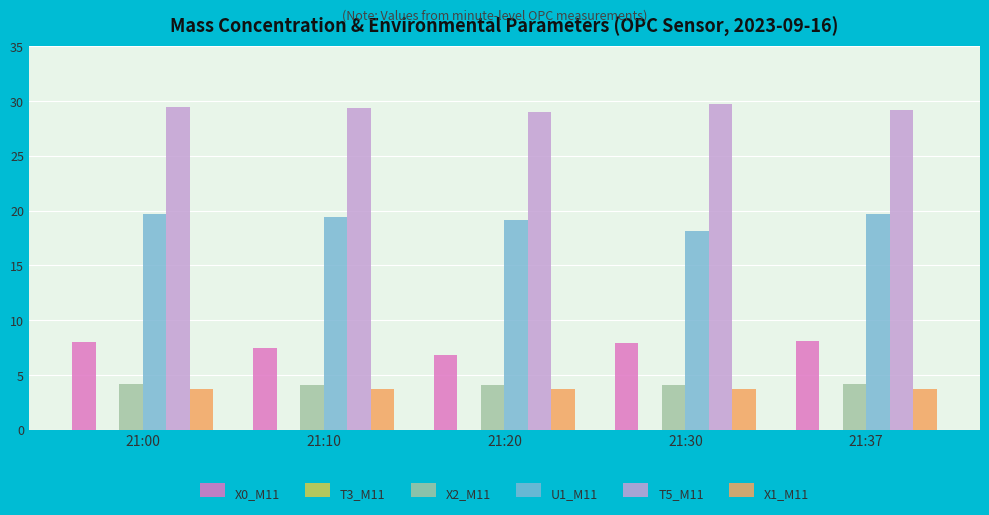

What is the difference between the highest and lowest values at 21:00?

25.8